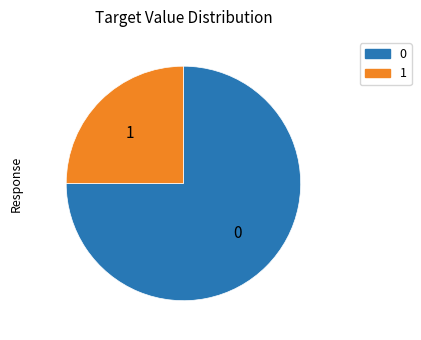

Approximately how many times larger is the value at 0 compared to 1?

3.0